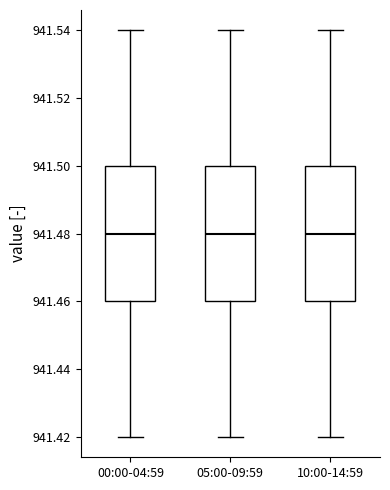

Where does the lower whisker of the box for 10:00-14:59 end on the y-axis? The values are not printed on the chart, so give them approximately, as read against the axis.

941.42